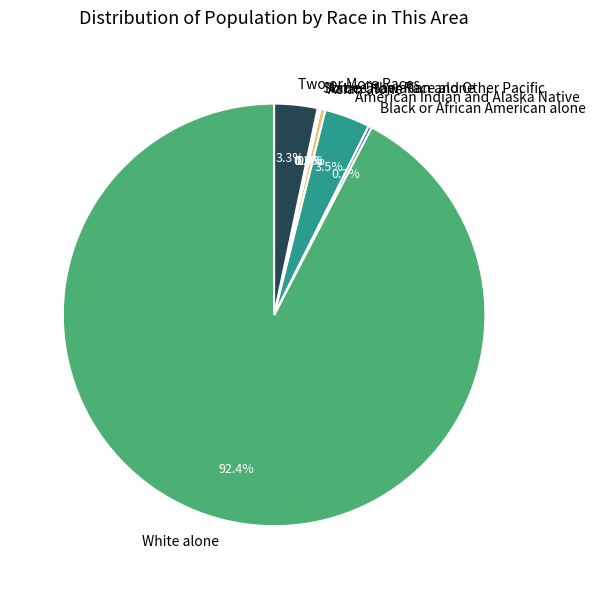

What is the largest slice in the pie chart?

White alone